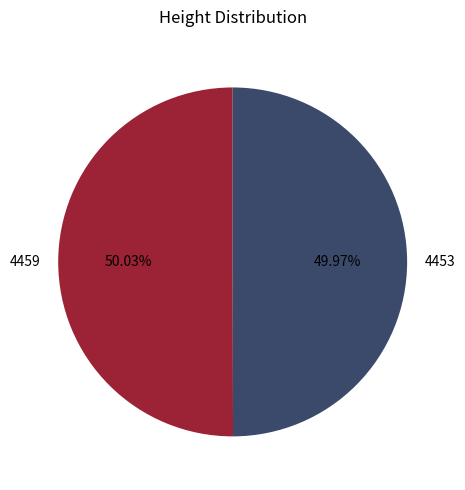

Is the sum of 4459 and 4453 greater than half?

Yes